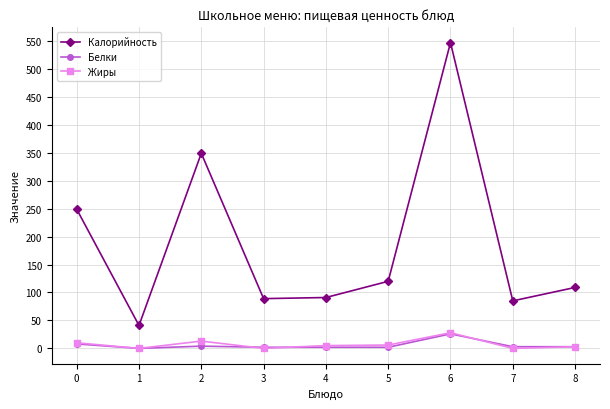

True or false: Калорийность and Белки intersect in this chart.

False